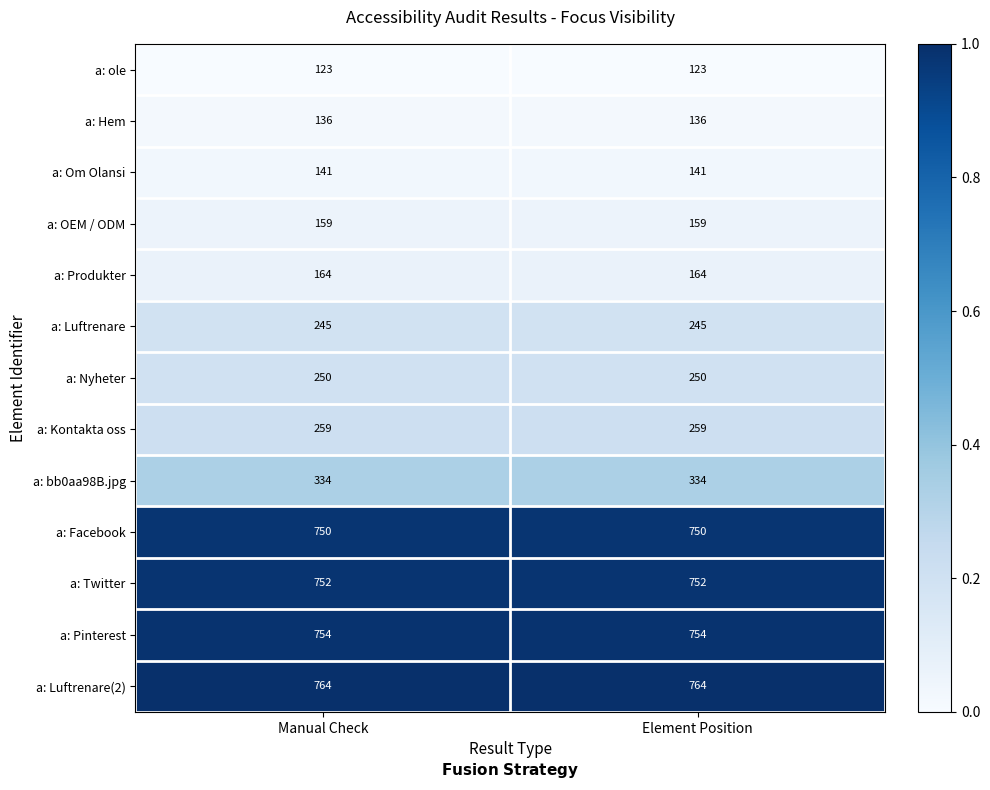

Reading left to right, list all the values displayed in this chart.

a: ole: Manual Check=123	Element Position=123
a: Hem: Manual Check=136	Element Position=136
a: Om Olansi: Manual Check=141	Element Position=141
a: OEM / ODM: Manual Check=159	Element Position=159
a: Produkter: Manual Check=164	Element Position=164
a: Luftrenare: Manual Check=245	Element Position=245
a: Nyheter: Manual Check=250	Element Position=250
a: Kontakta oss: Manual Check=259	Element Position=259
a: bb0aa98B.jpg: Manual Check=334	Element Position=334
a: Facebook: Manual Check=750	Element Position=750
a: Twitter: Manual Check=752	Element Position=752
a: Pinterest: Manual Check=754	Element Position=754
a: Luftrenare(2): Manual Check=764	Element Position=764